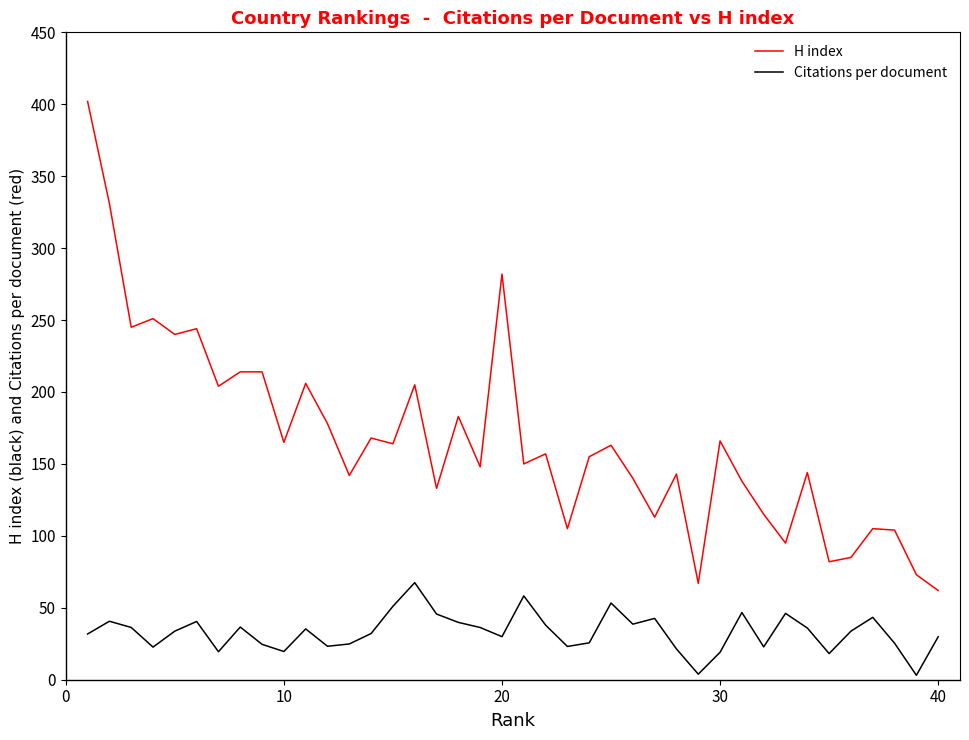

Which series has the widest spread of values?

H index